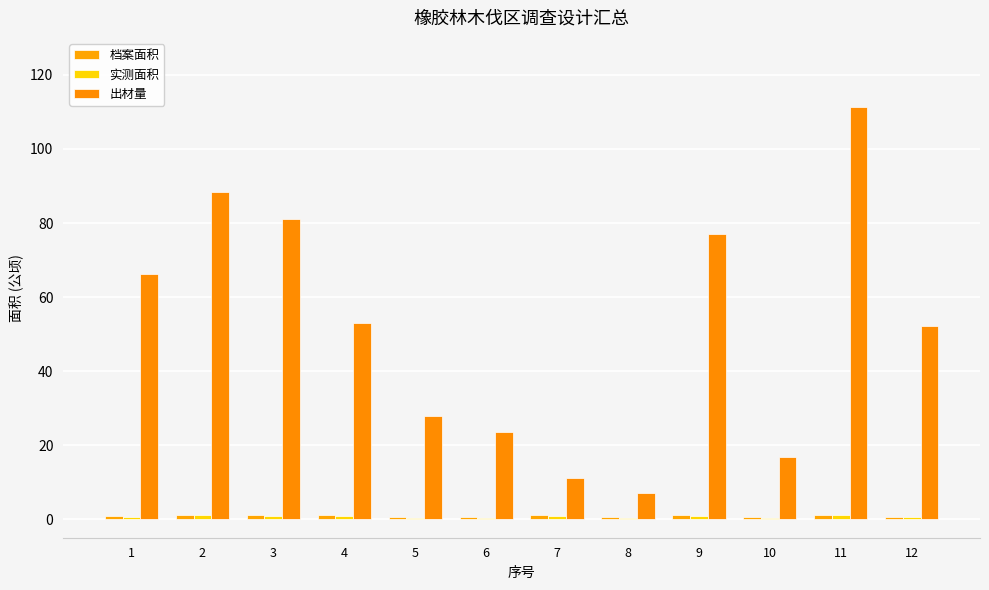

What value does the 档案面积 series have at 6?

0.6